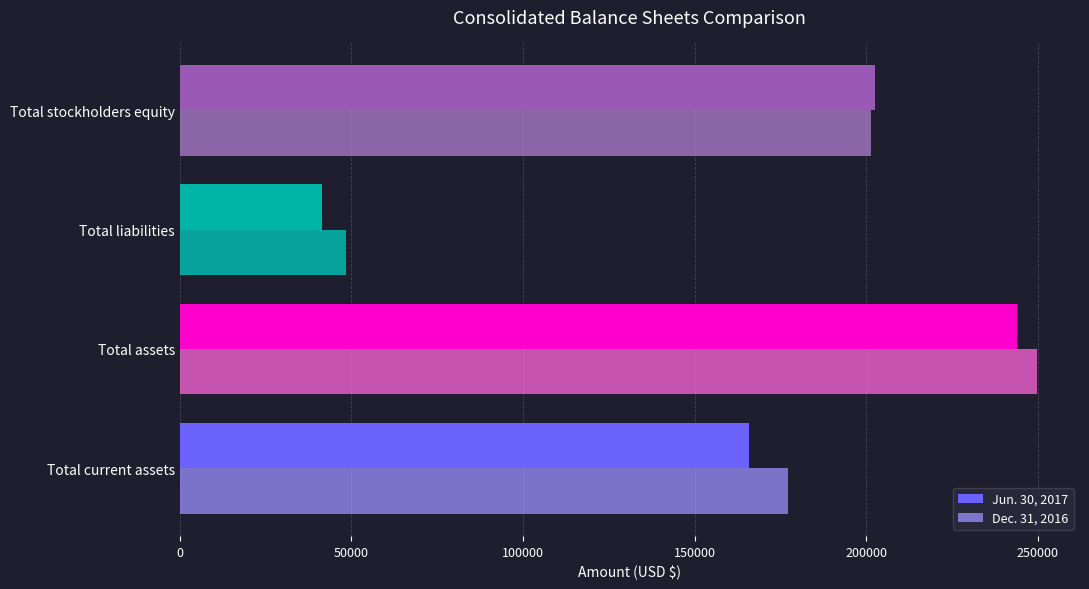

Rank the categories by Jun. 30, 2017 value from highest to lowest.

Total assets, Total stockholders equity, Total current assets, Total liabilities